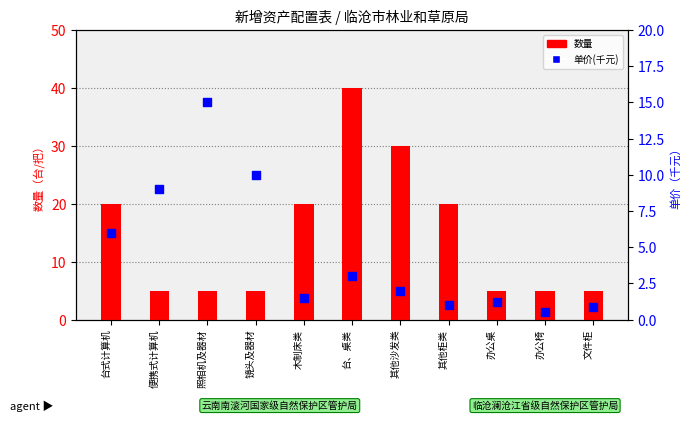

At how many categories does at least one series exceed 24?

2